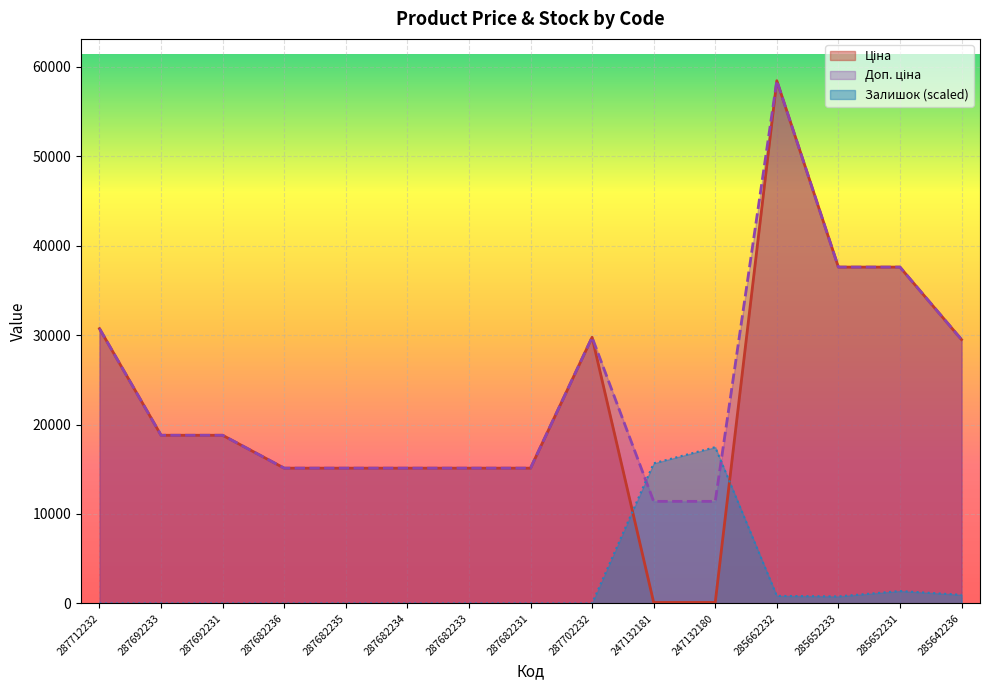

What position from the right is 287682234?

10